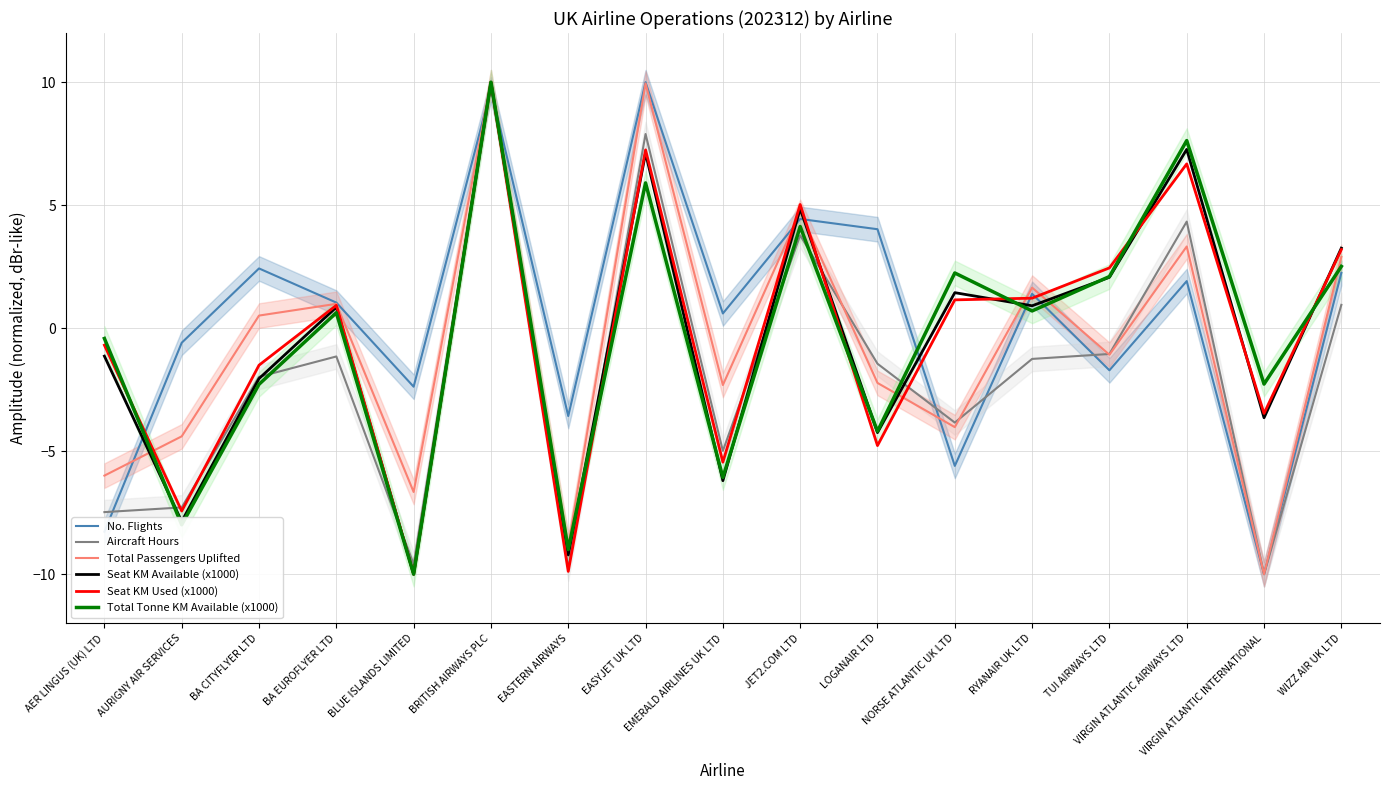

What is the difference between the Seat KM Available (x1000) values at RYANAIR UK LTD and NORSE ATLANTIC UK LTD?

0.5